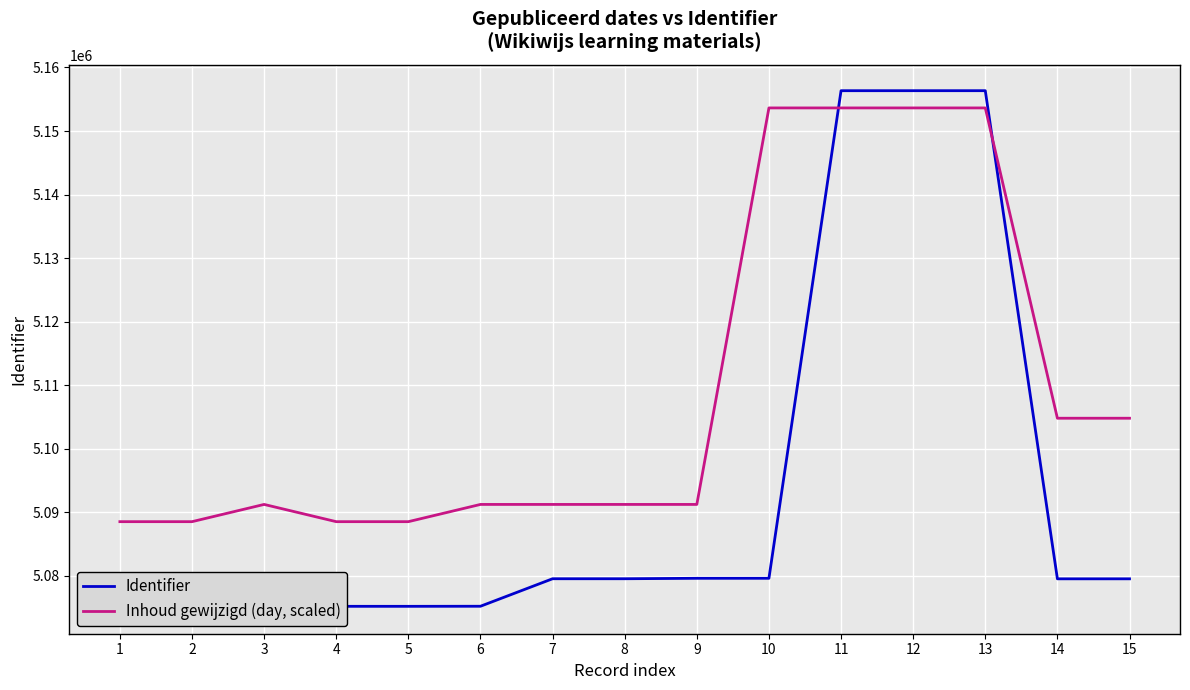

What is the minimum value for Inhoud gewijzigd (day, scaled)?

5088506.8